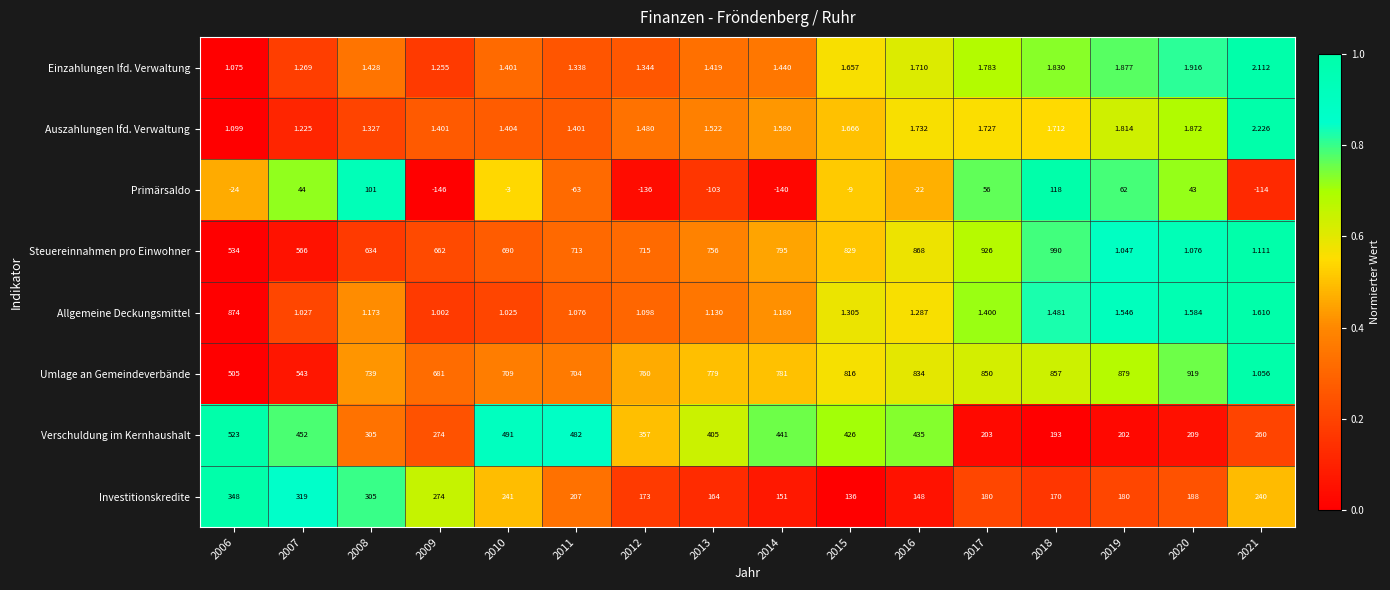

Between 2016 and 2019, which series saw the biggest shift?

Steuereinnahmen pro Einwohner